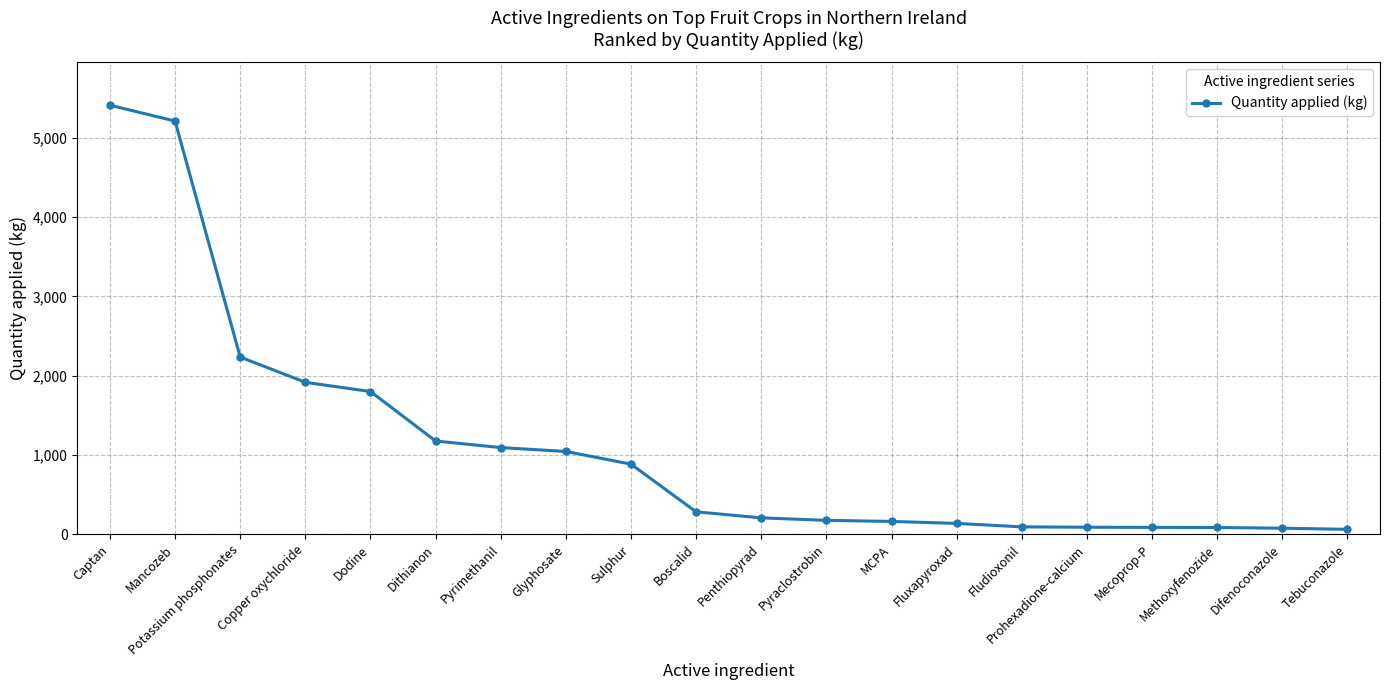

How many lines are shown in the chart?

1